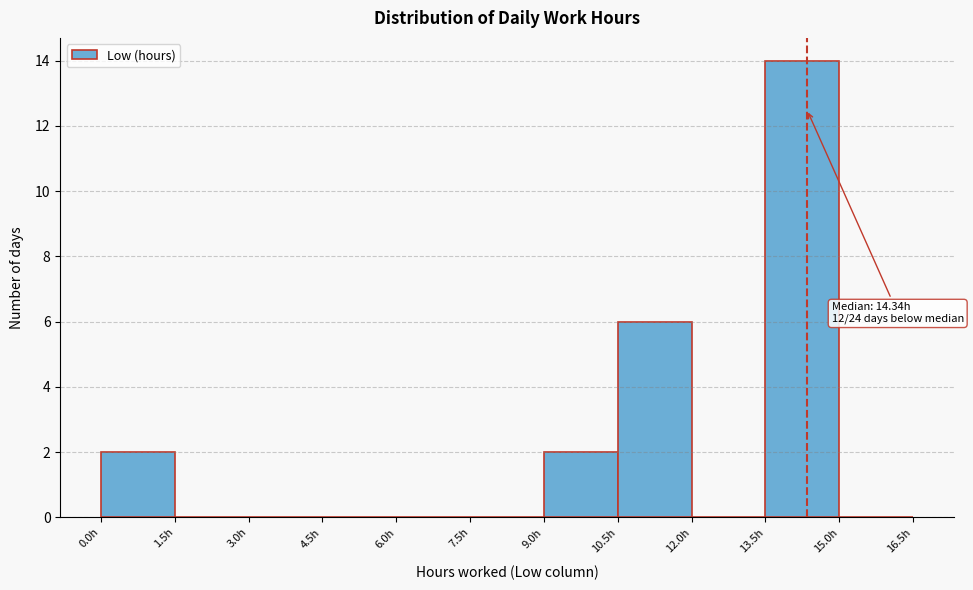

Which range on the x-axis has the tallest bar?

13.5 to 15.0